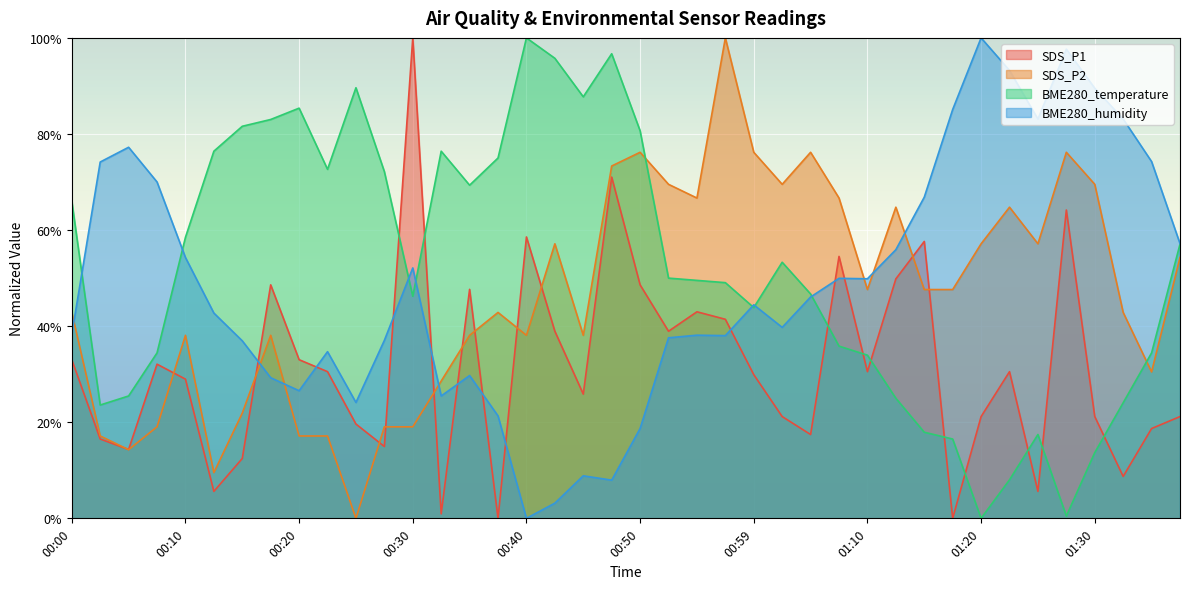

What is the sum of all SDS_P1 values?

1257.0